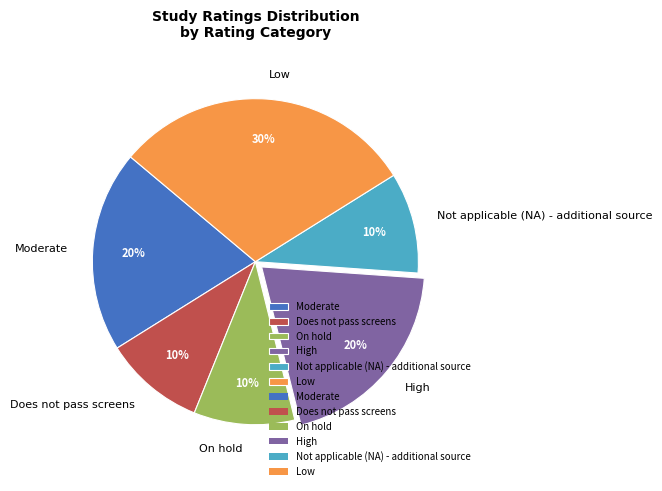

Do Moderate and High together represent more than half of the pie?

No